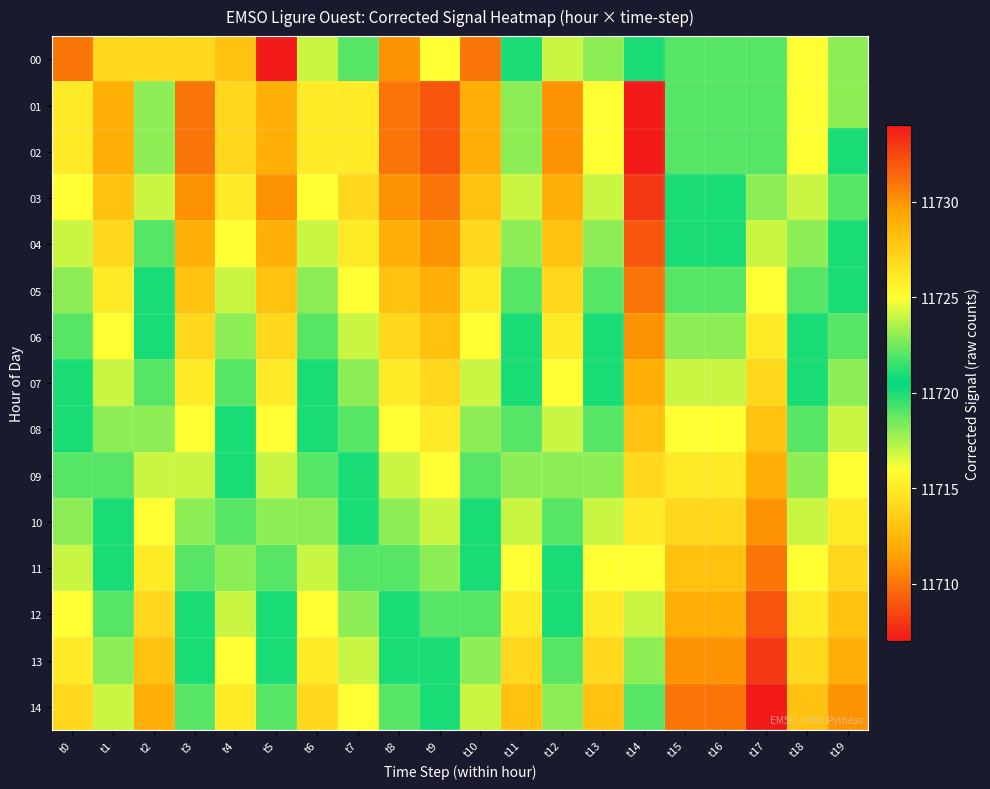

What is the spread (max minus min) of values at t18?

12